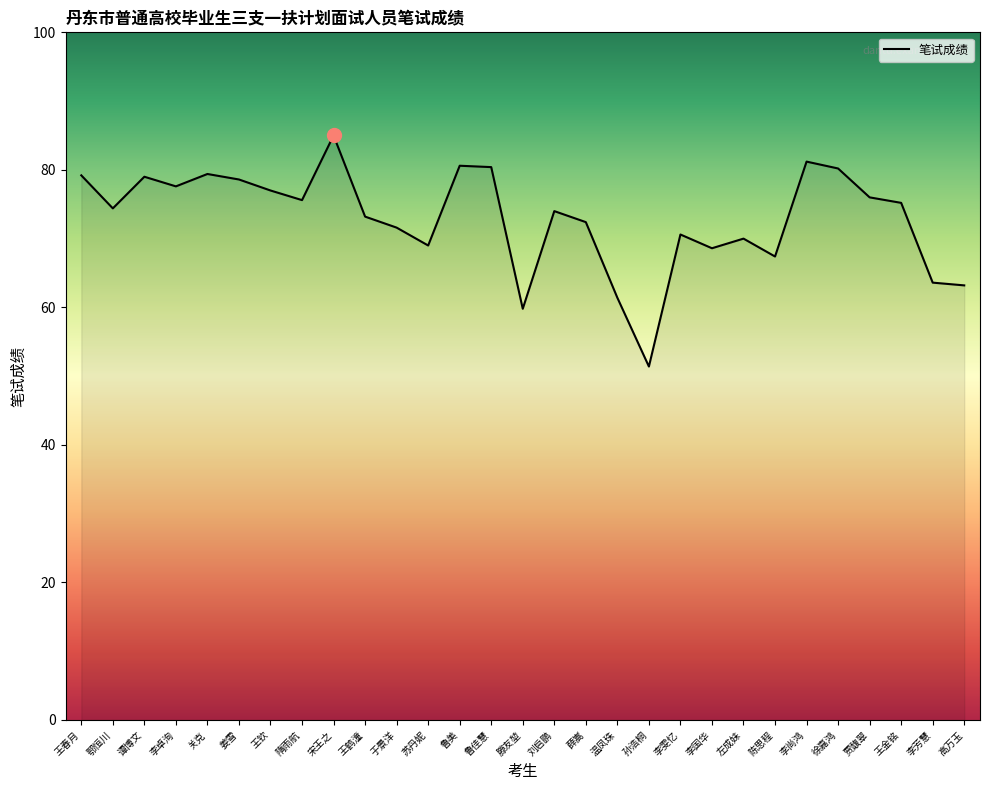

At which category does the chart reach its minimum across all series?

孙浩桐